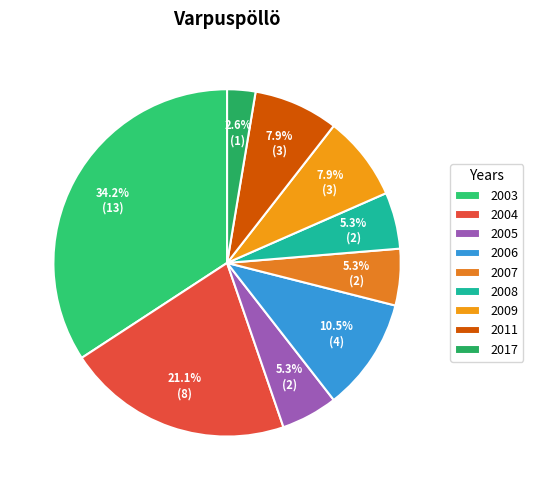

Count the number of slices in the pie.

9